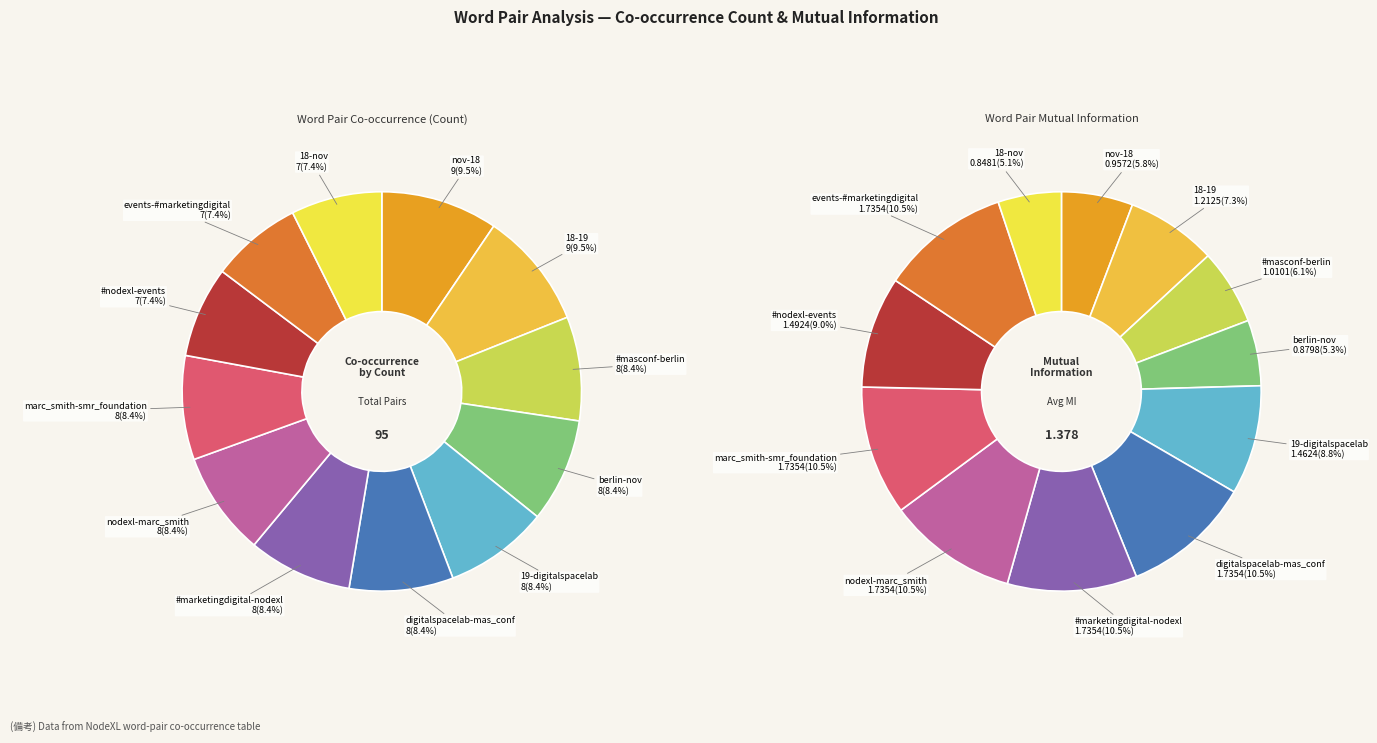

To the nearest percent, what is the difference between the largest and smallest slice percentages?

2%